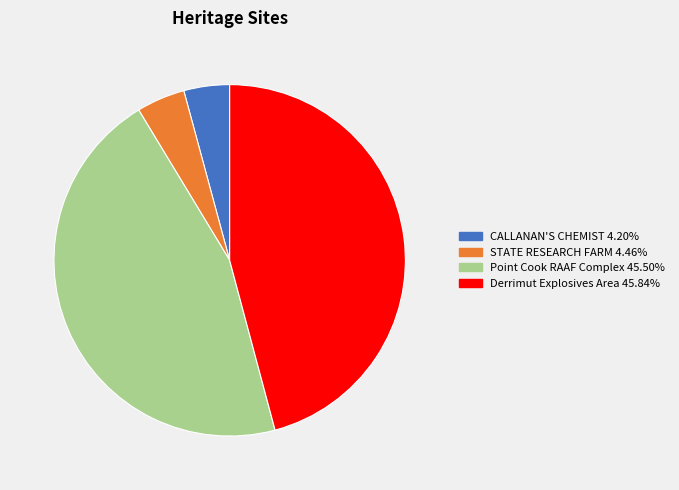

How many segments does this pie chart have?

4